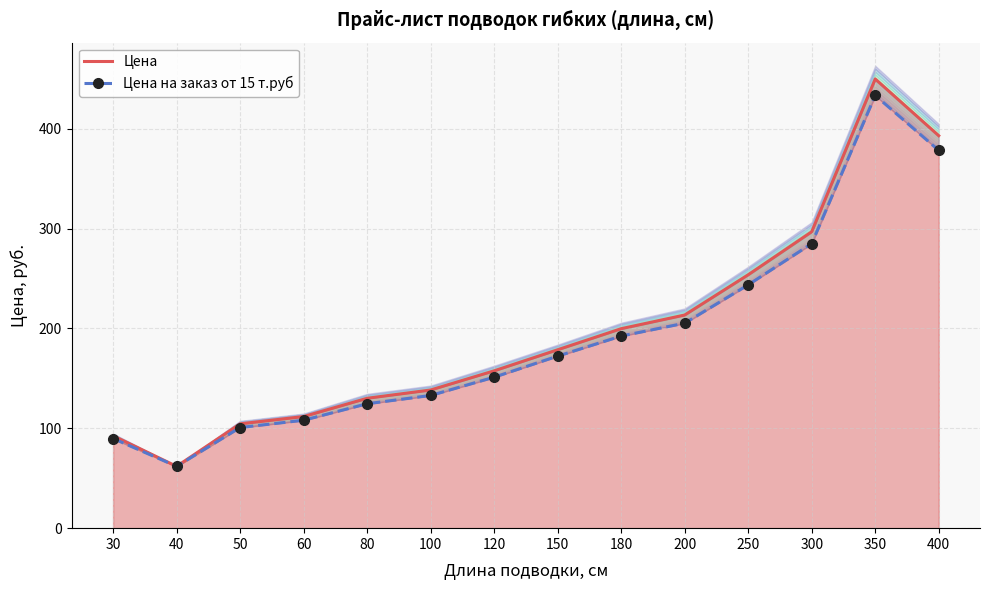

Rank the series at 80 from highest to lowest value.

Цена, Цена на заказ от 15 т.руб